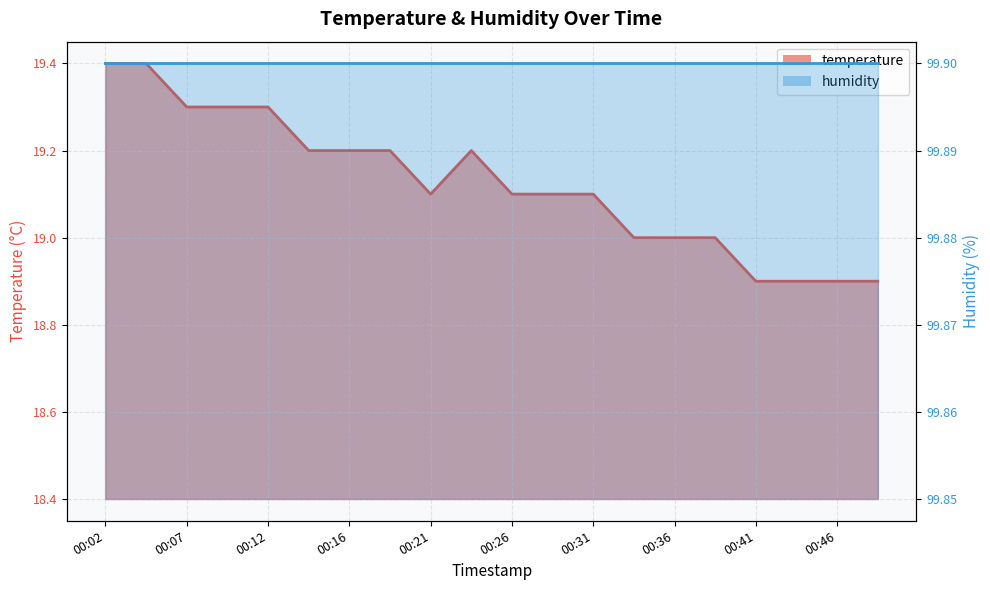

How many data points are less than 19?

4